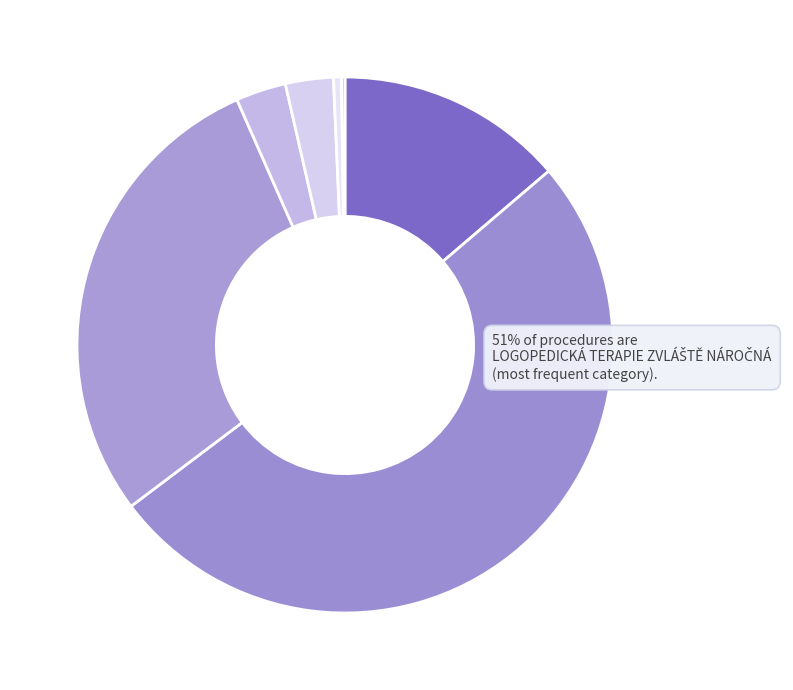

How many segments does this pie chart have?

7